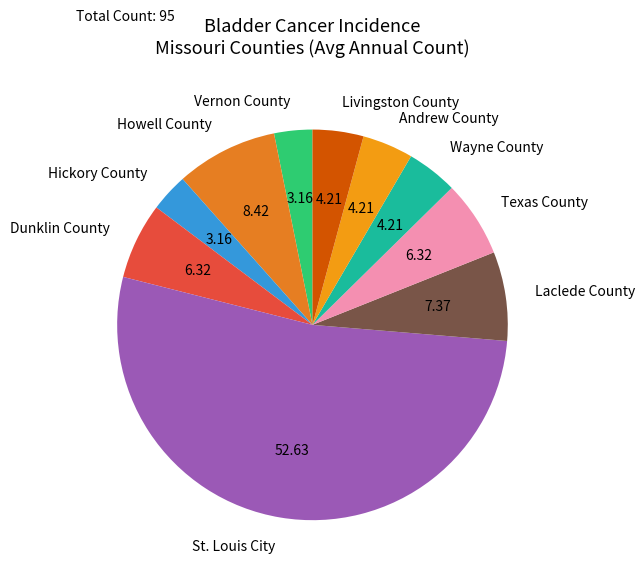

How many segments does this pie chart have?

10